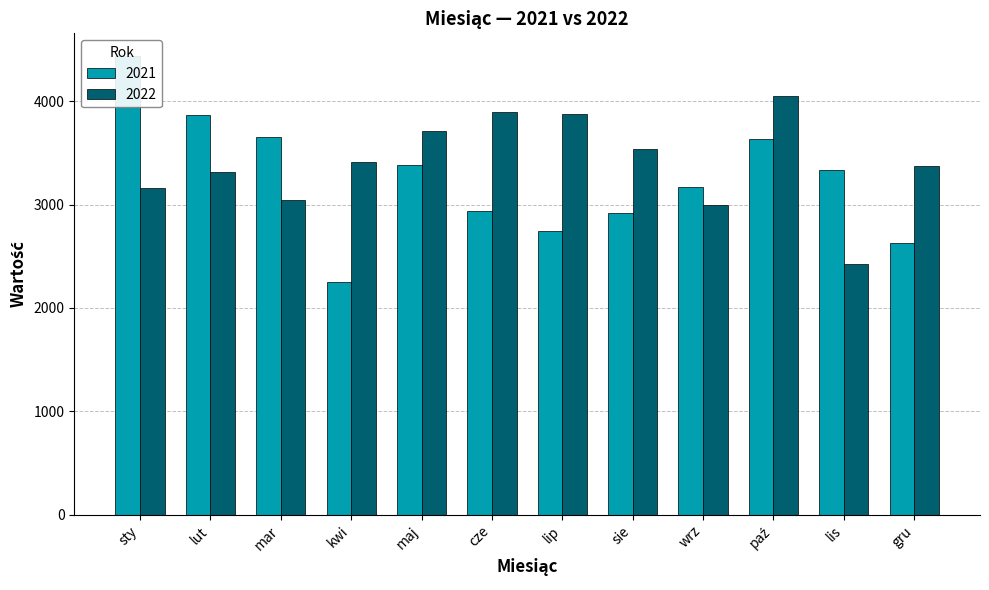

How many data points does each series have?

12